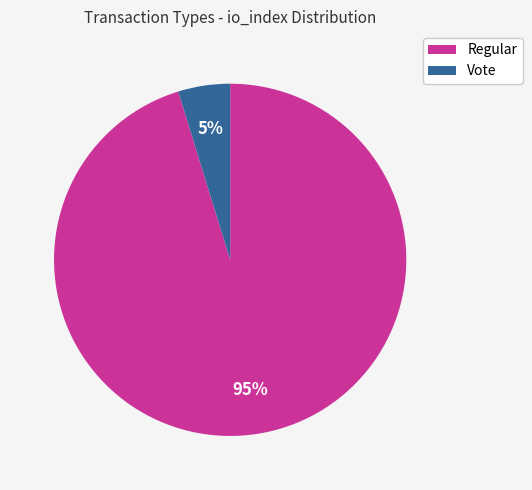

To the nearest percent, what is the difference between the largest and smallest slice percentages?

90%